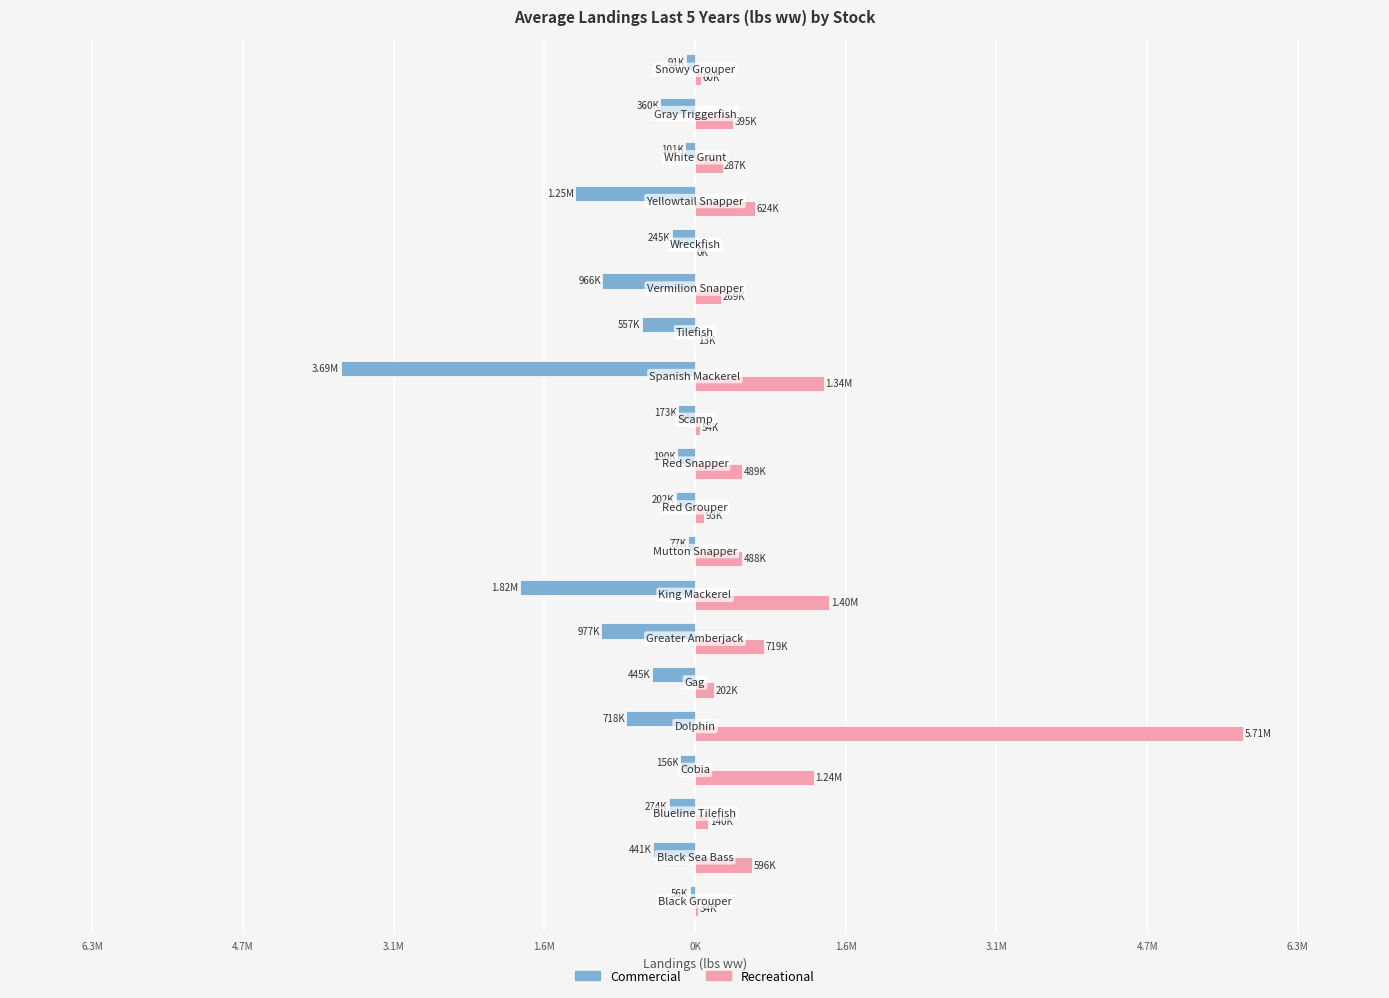

What are all the series names shown in the legend?

Commercial, Recreational